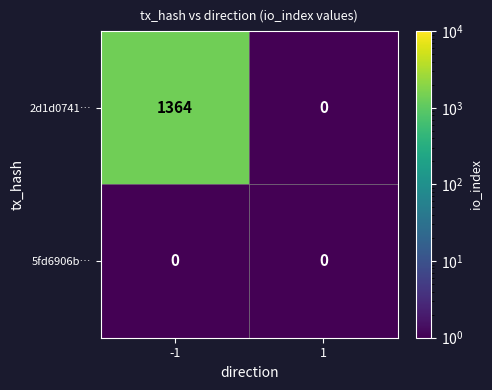

The 2d1d0741… series shows 0 at 1. True or false?

True